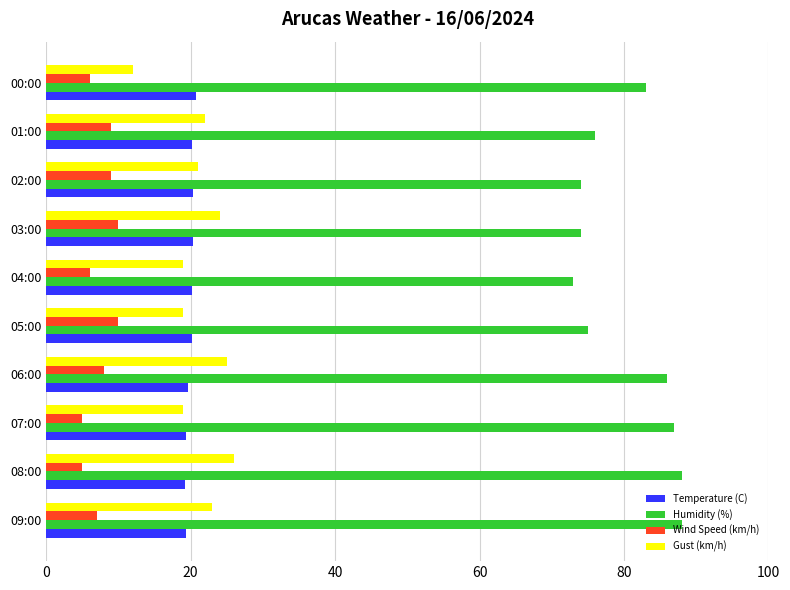

Between 08:00 and 01:00, which series saw the biggest shift?

Humidity (%)